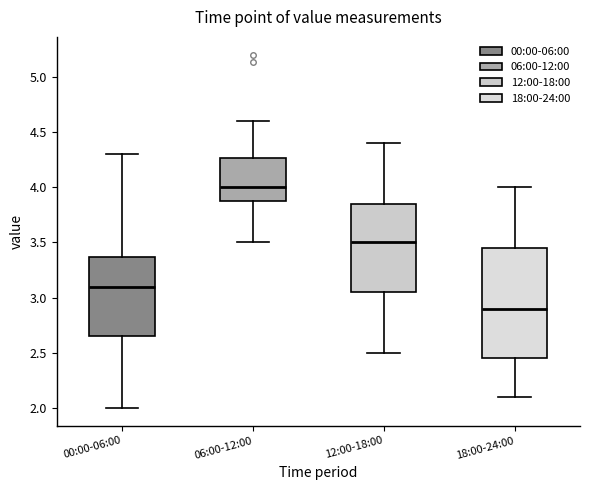

Which box is the tallest, from its lower edge to its upper edge?

18:00-24:00